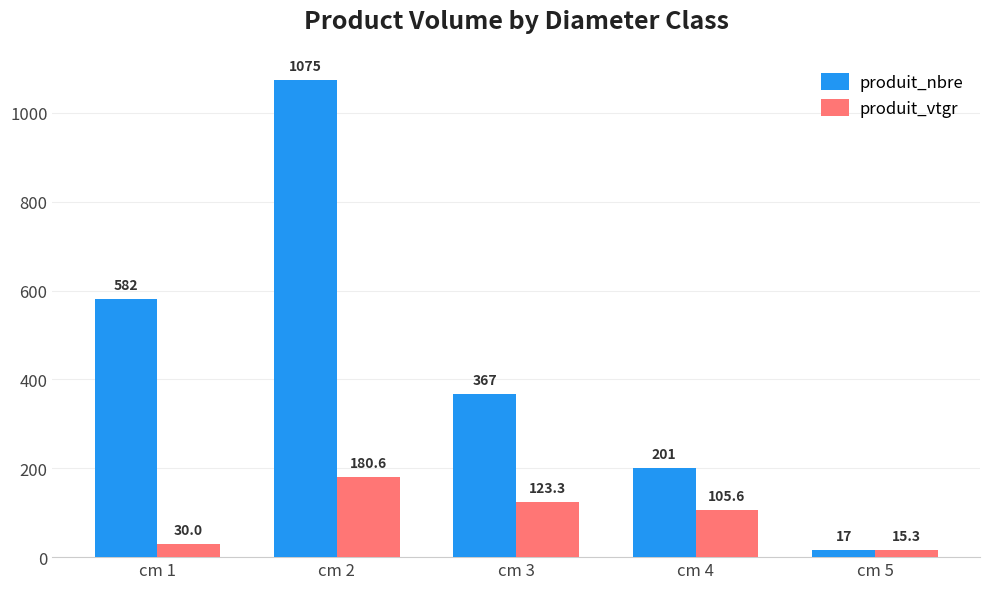

What is the difference between the second highest and minimum values in the produit_vtgr series?

108.0